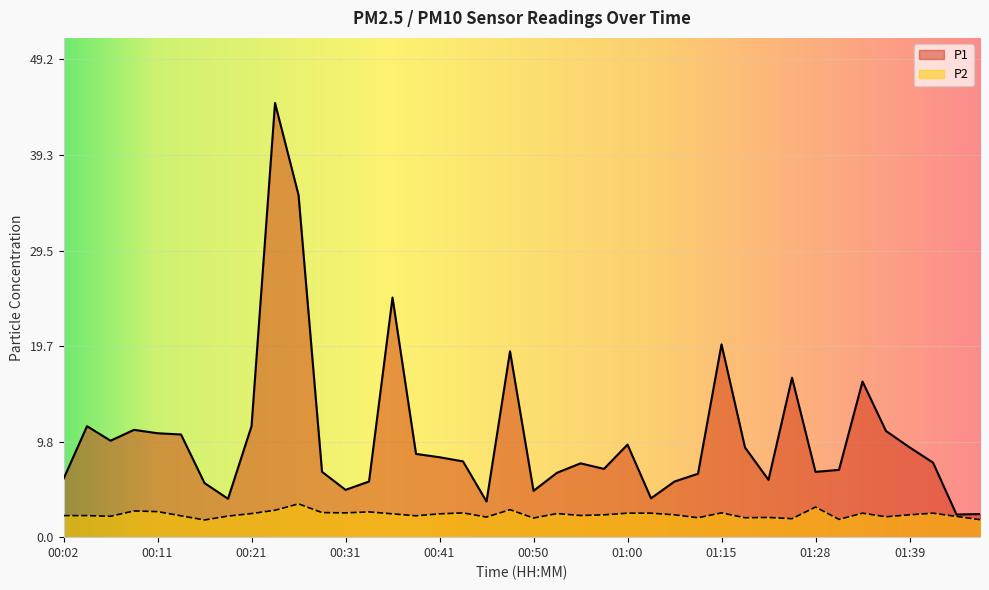

Reading left to right, what are all the values shown in this chart?

P1: 6.0	11.4	9.9	11.1	10.7	10.6	5.6	4.0	11.4	44.7	35.2	6.7	4.9	5.7	24.7	8.6	8.2	7.8	3.7	19.1	4.8	6.6	7.6	7.0	9.5	4.0	5.7	6.5	19.9	9.2	5.9	16.4	6.7	6.9	16.0	10.9	9.2	7.7	2.3	2.4
P2: 2.2	2.2	2.1	2.7	2.6	2.2	1.8	2.2	2.4	2.8	3.4	2.5	2.5	2.6	2.4	2.2	2.4	2.5	2.1	2.8	2.0	2.4	2.2	2.3	2.5	2.5	2.3	2.0	2.5	2.0	2.0	1.9	3.1	1.8	2.5	2.1	2.3	2.5	2.1	1.8